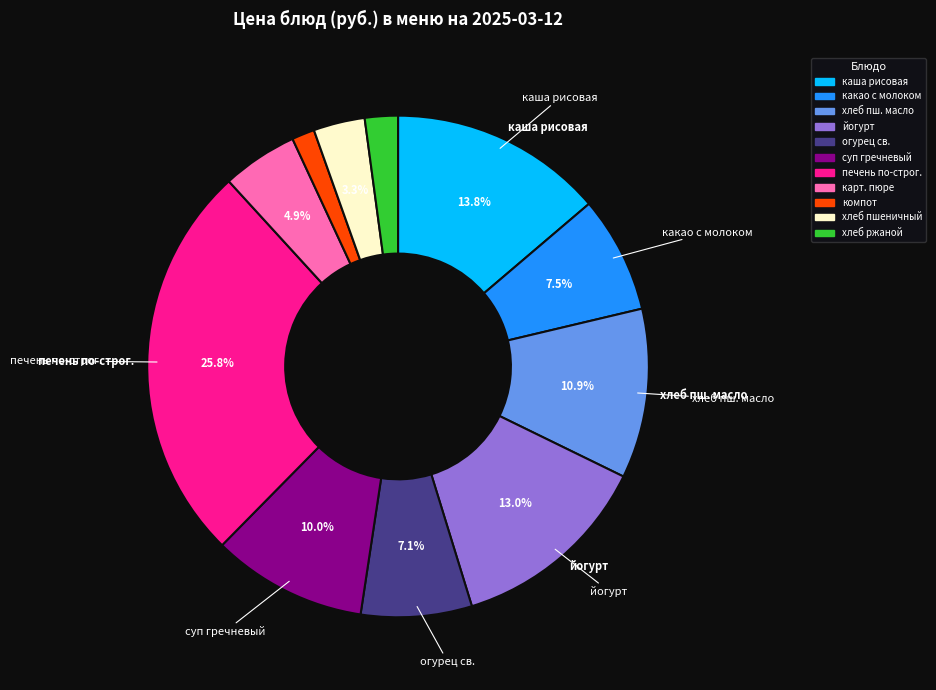

Is there a majority slice in this chart?

No